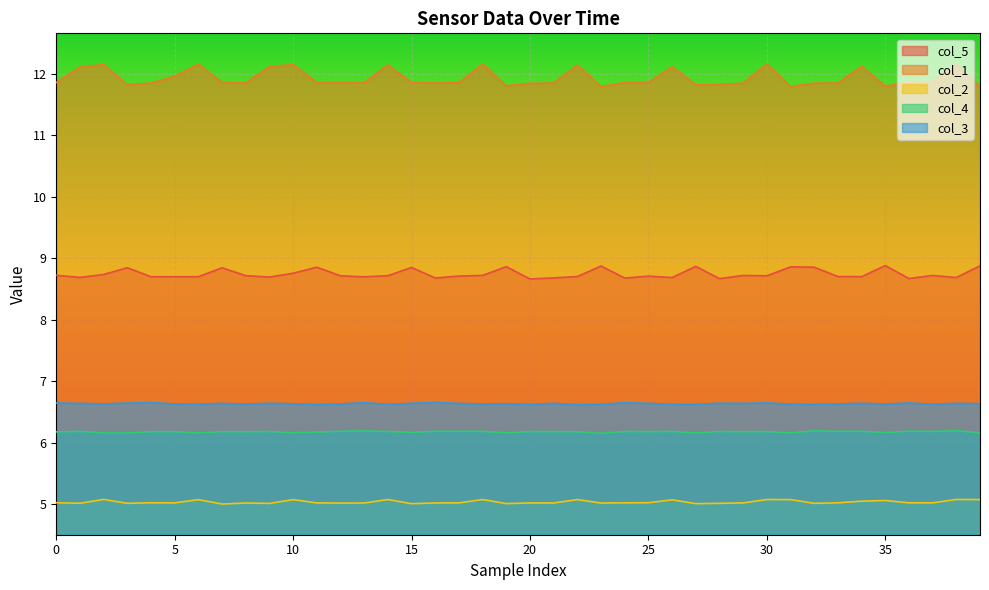

List the series in order of their peak value, lowest first.

col_2, col_4, col_3, col_5, col_1